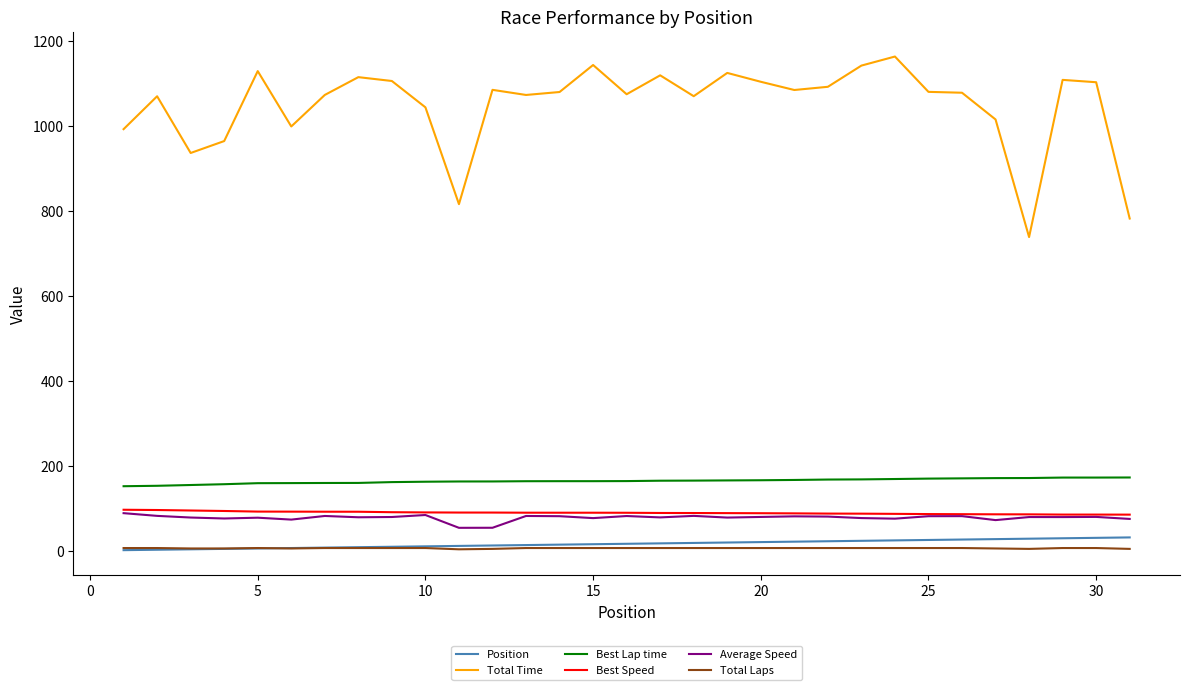

How many lines are shown in the chart?

6